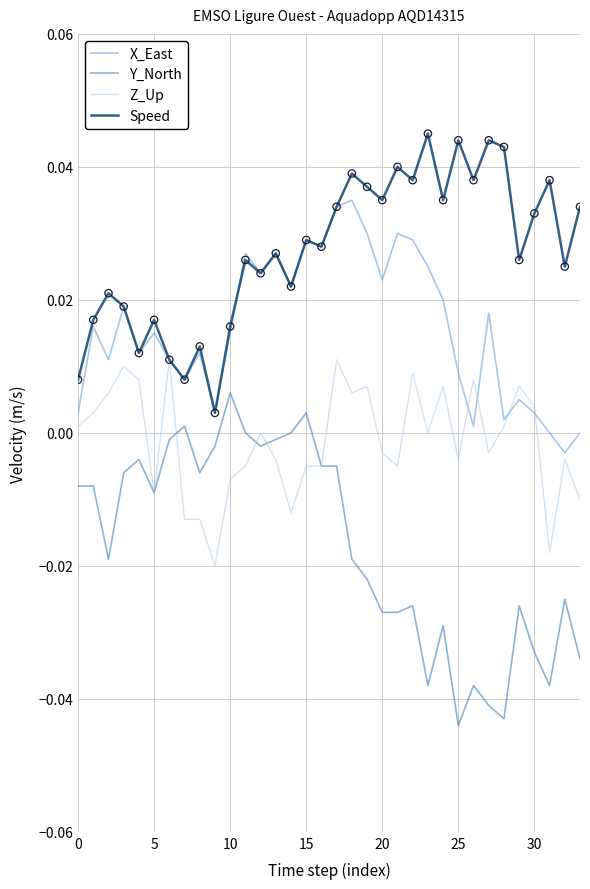

Which series has the largest total across all categories?

Speed